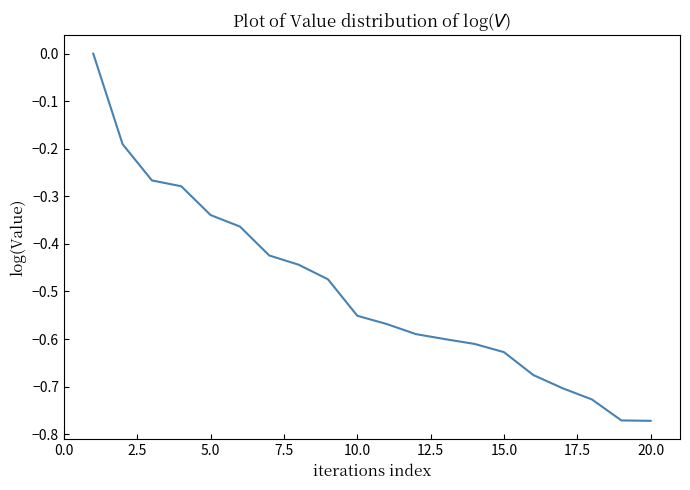

How many values are below zero?

19